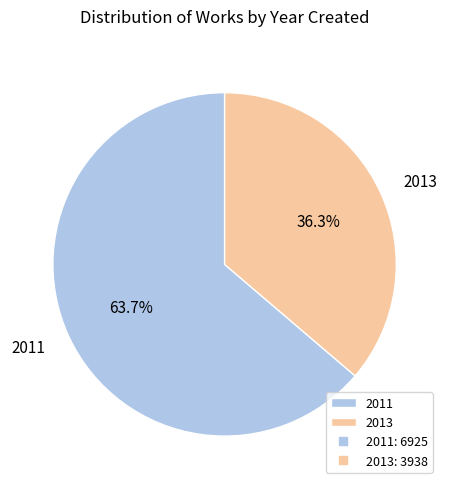

To the nearest percent, what is the average slice percentage?

50%